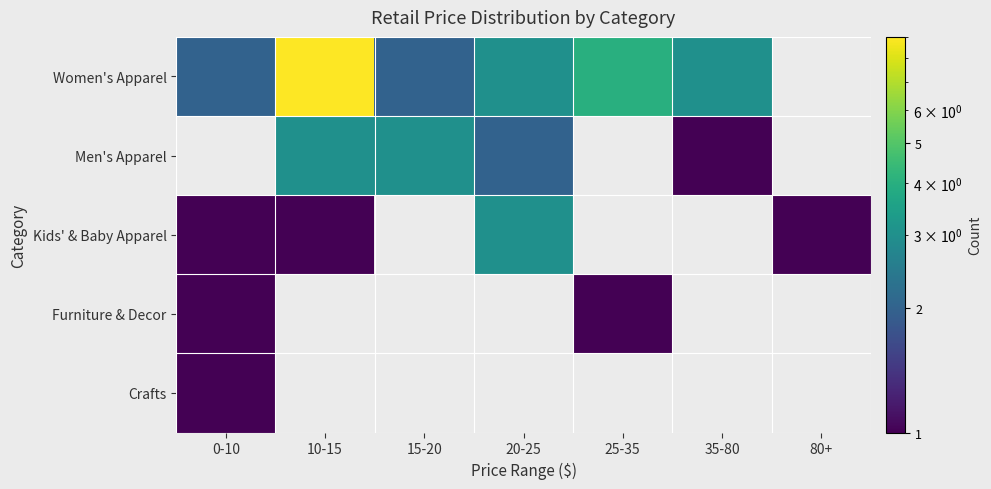

Which series has the largest range (max minus min)?

Women's Apparel